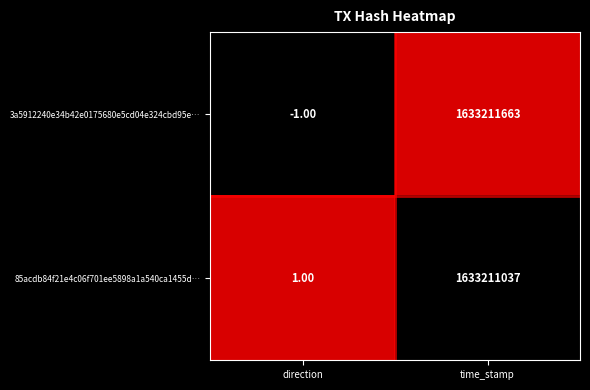

Is the value of 3a5912240e34b42e0175680e5cd04e324cbd95e… at direction greater than the value of 85acdb84f21e4c06f701ee5898a1a540ca1455d… at direction?

No